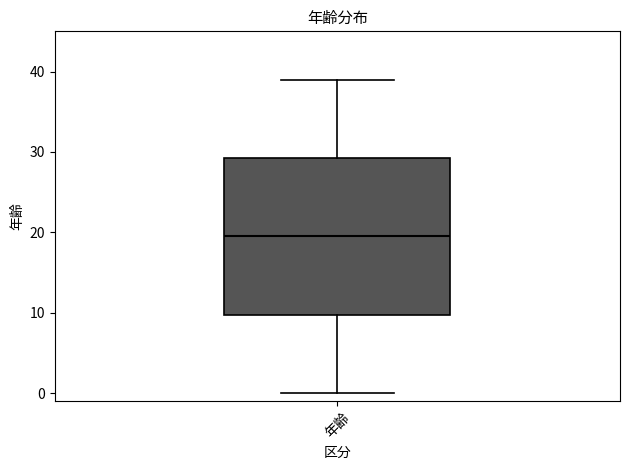

Read this box plot against the y-axis: the position of the median line, the range covered by the box, and the ends of both whiskers. The values are not printed on the chart, so give them approximately, as read against the axis.

median 20, box 10 to 29, whiskers 0 to 39